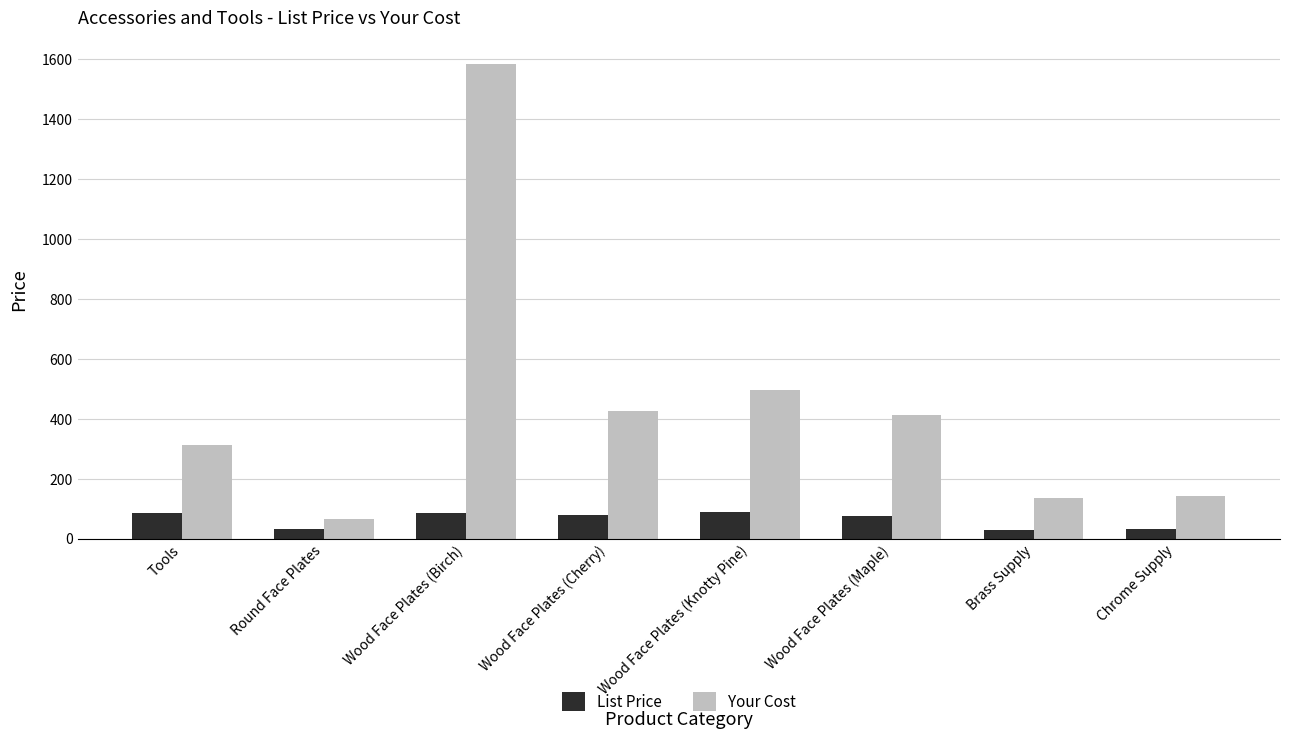

Where is Your Cost nearest to the value 824?

Wood Face Plates (Knotty Pine)